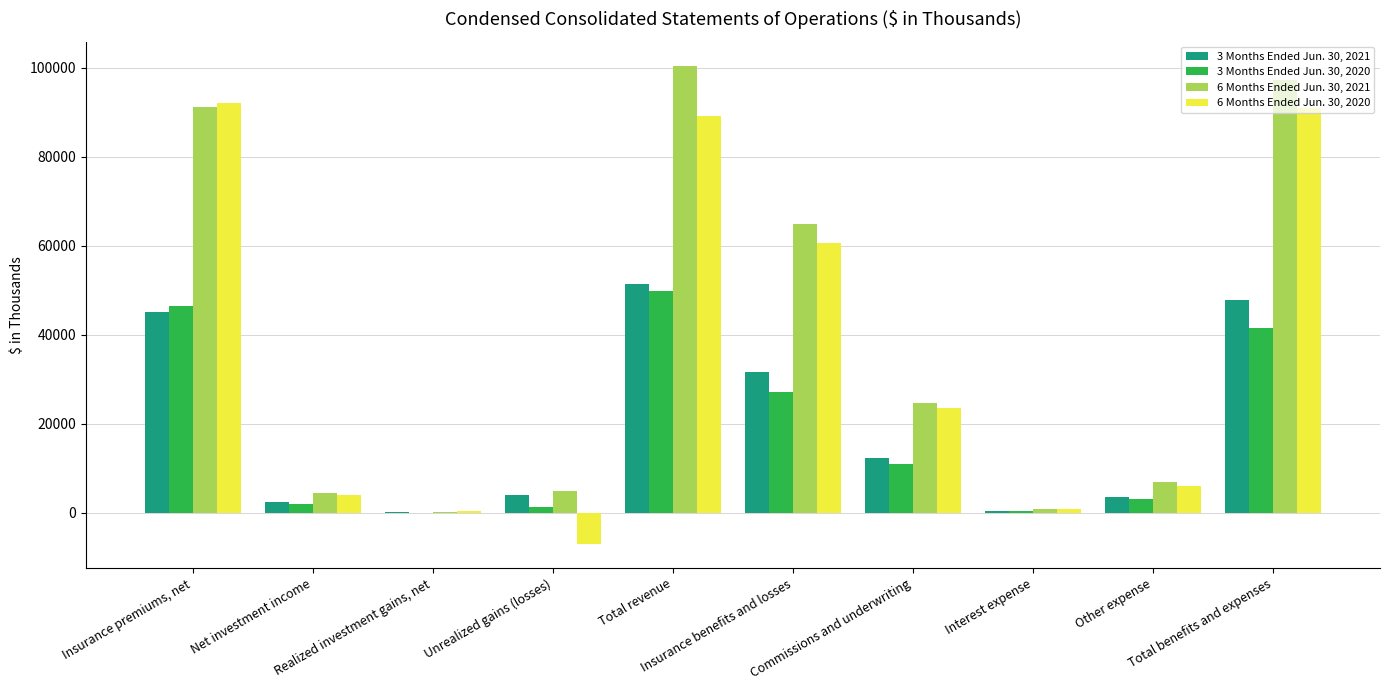

What is the maximum value shown in the chart?

100532